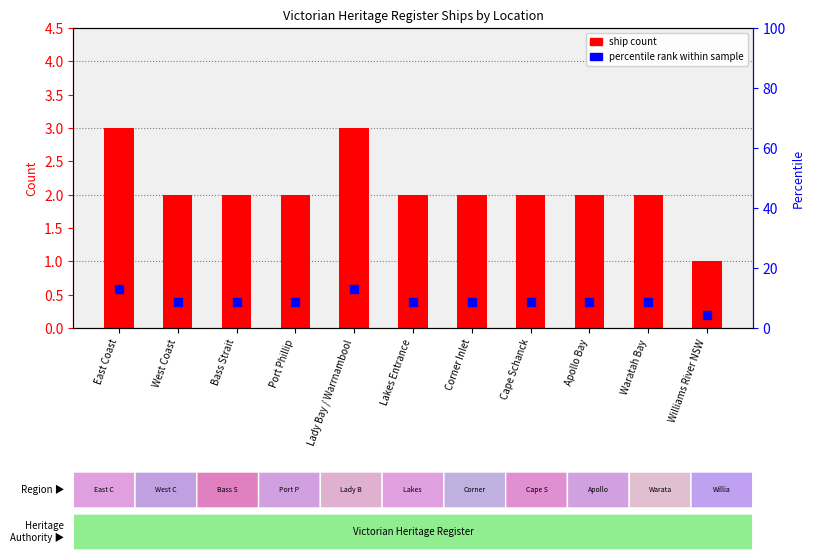

What is the total value across all series at Waratah Bay?

10.7